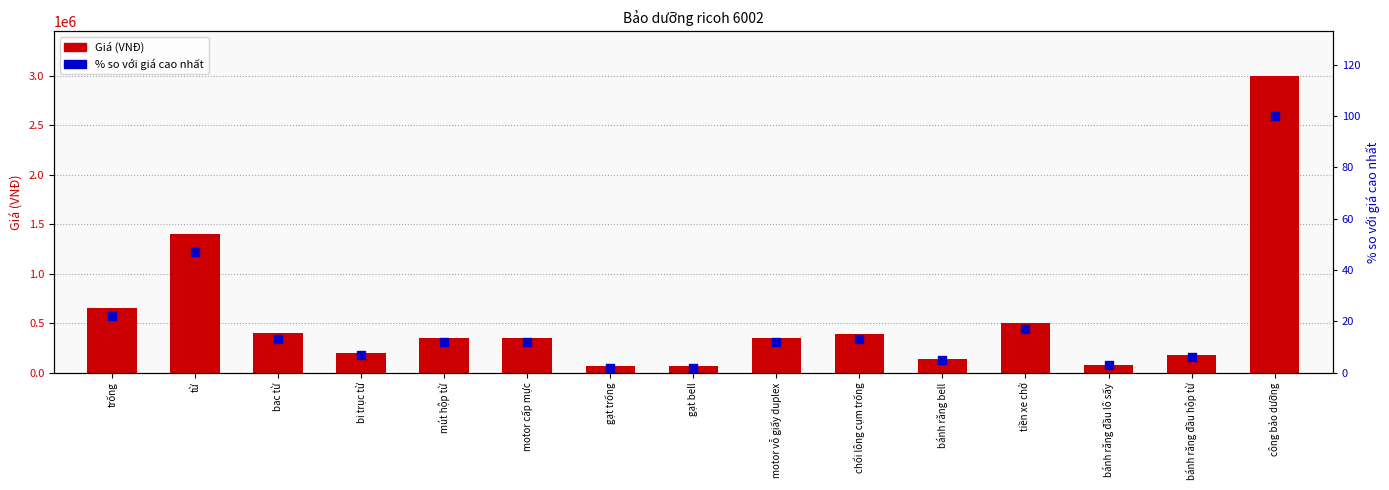

Which series reaches the minimum Y coordinate?

% so với cao nhất